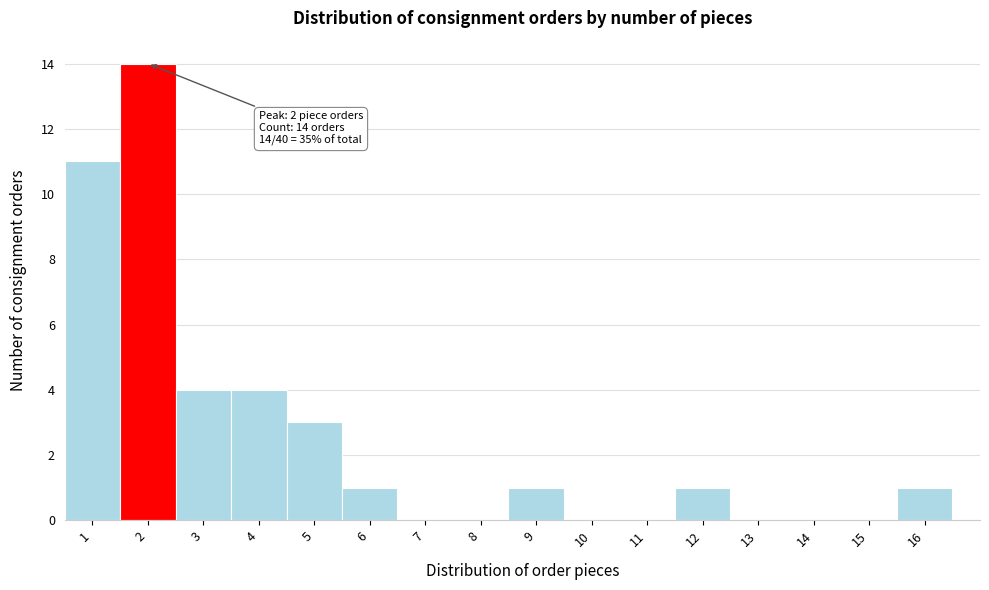

Which range on the x-axis has the tallest bar?

1.5 to 2.5